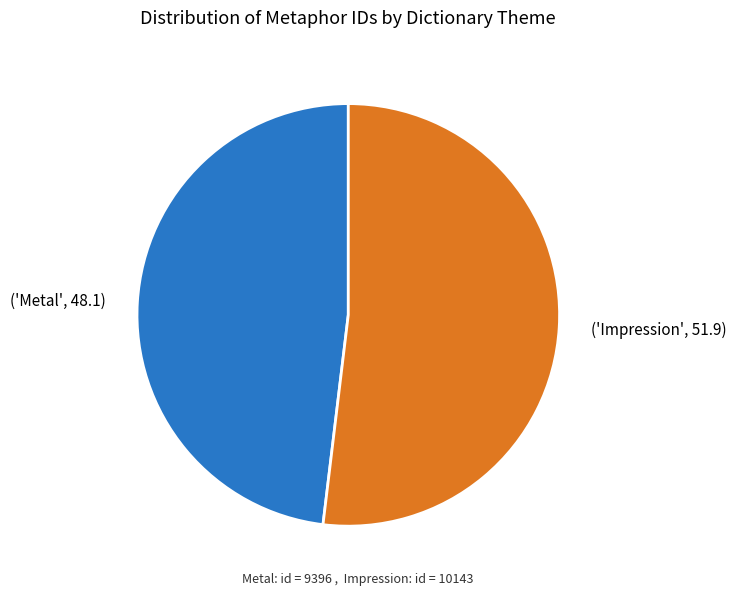

Does any single category account for the majority?

Yes